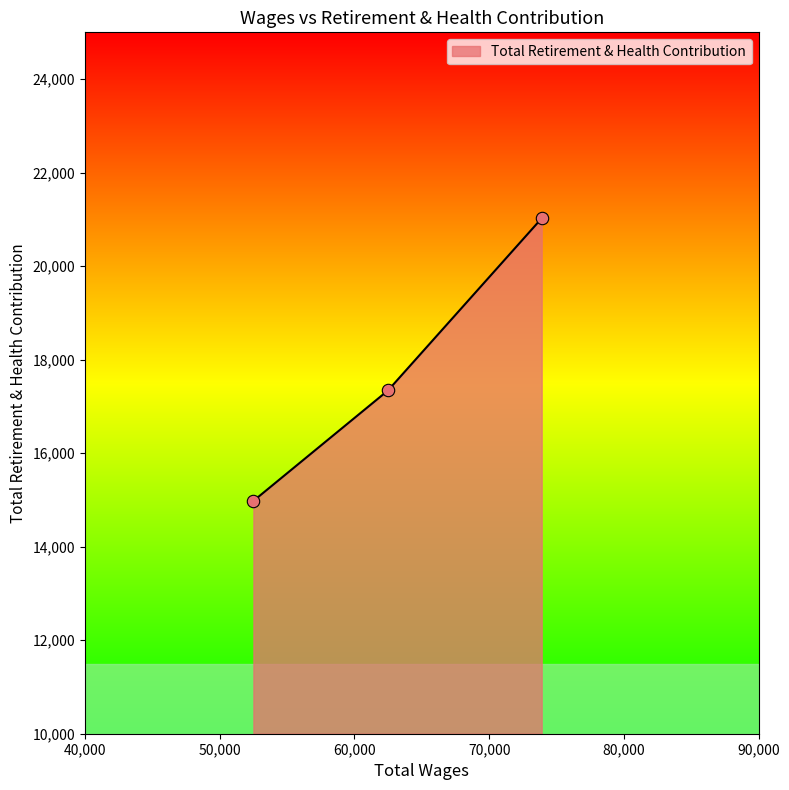

What is the greatest value displayed?

21022